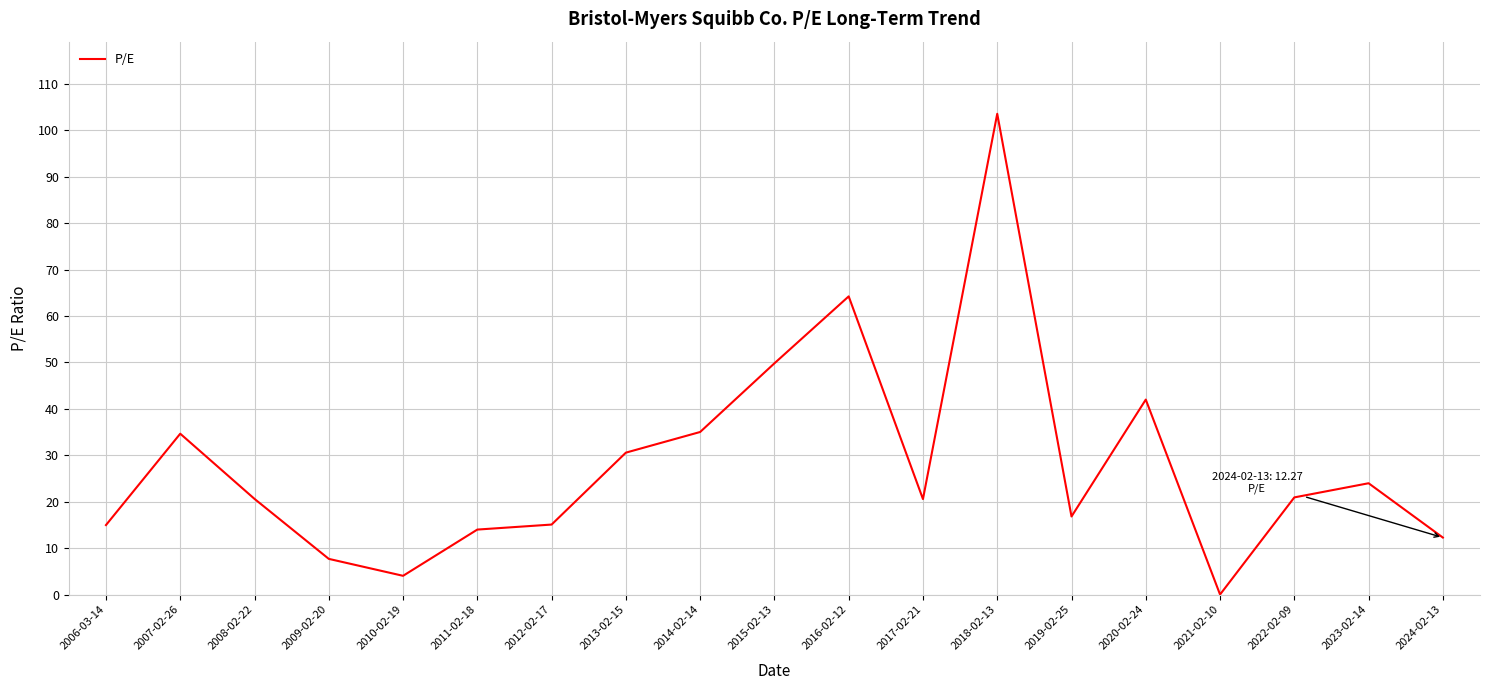

What is the change in value from 2018-02-13 to 2023-02-14?

-79.6